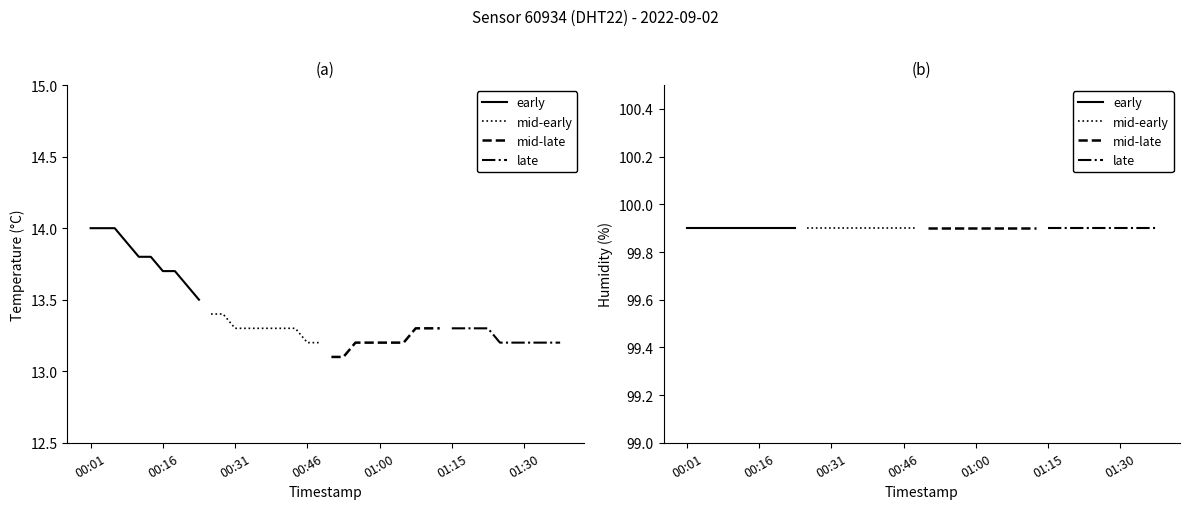

What is the label of the 24th point from the right?

00:40